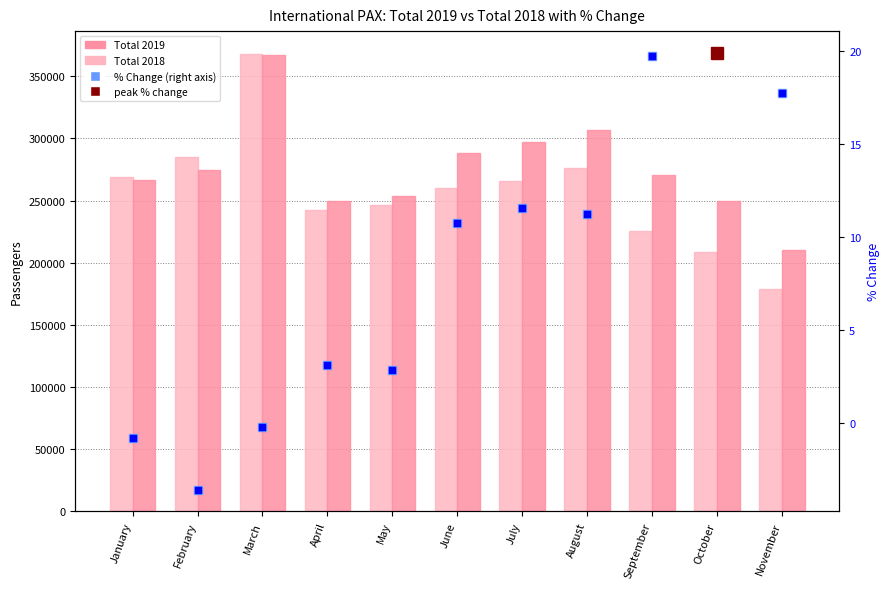

How many data points in Total 2019 are less than 270210?

5